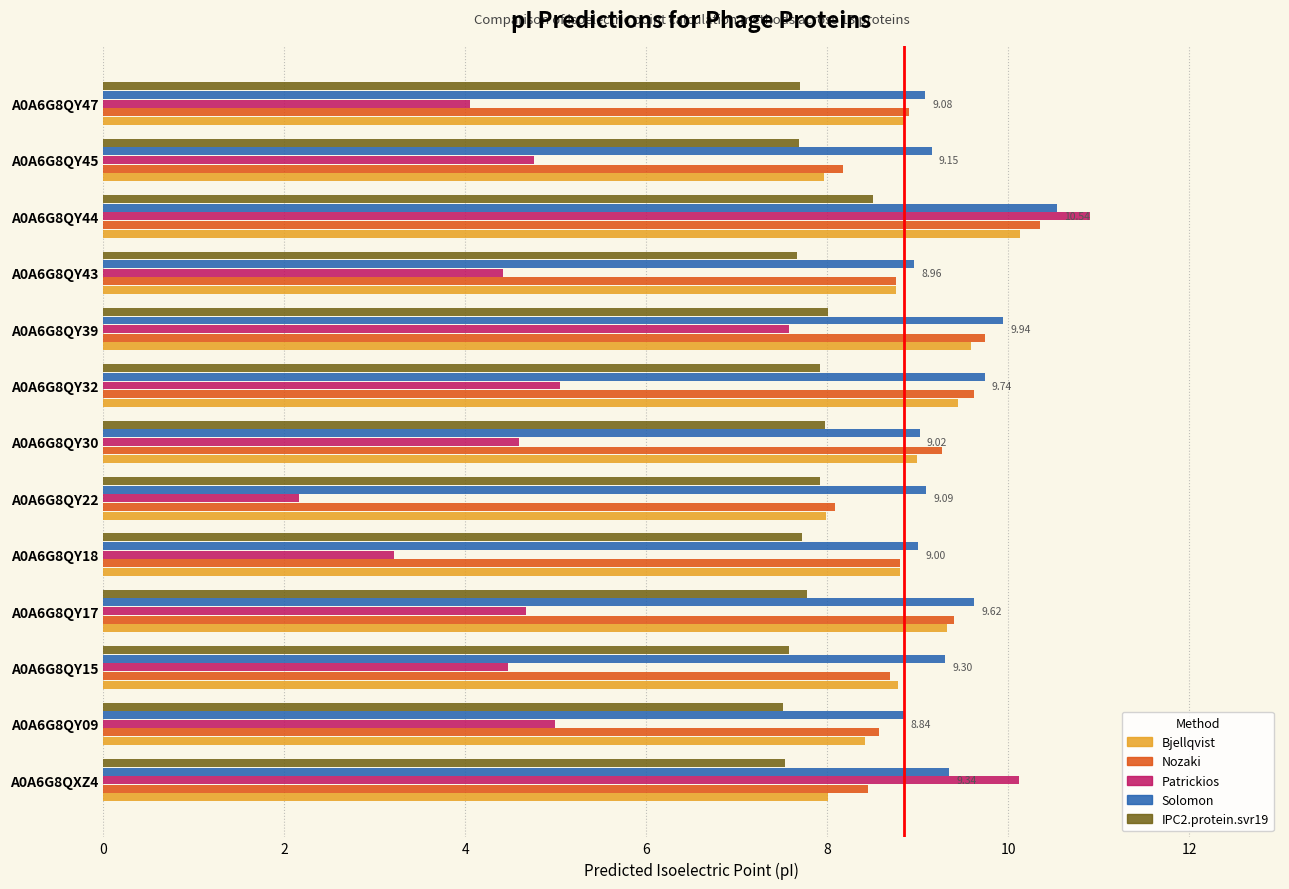

What is the difference between the highest and lowest values at A0A6G8QY09?

3.9